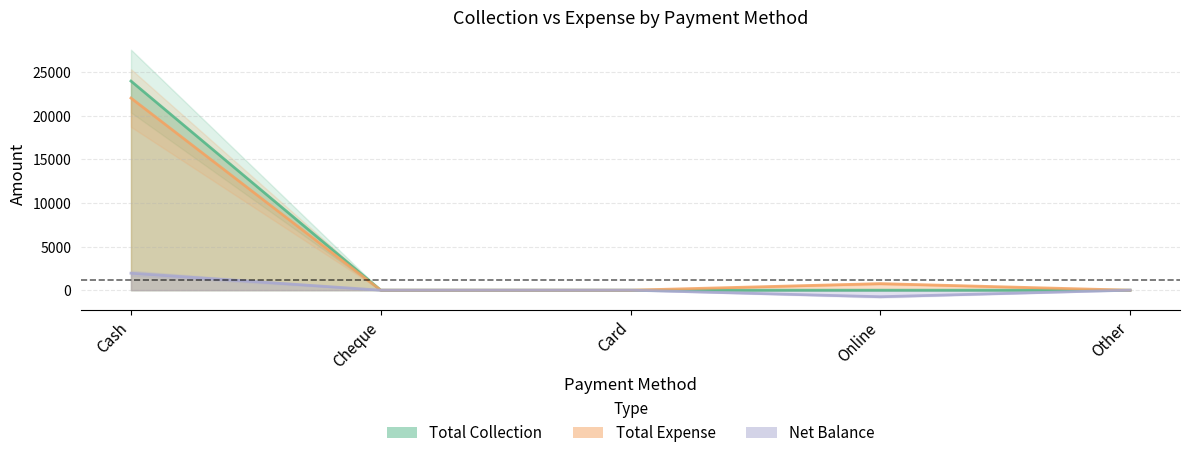

Reading left to right, what are all the values shown in this chart?

Total Collection: 23950	0	0	0	0
Total Expense: 22005	0	0	750	0
Net Balance: 1945	0	0	-750	0